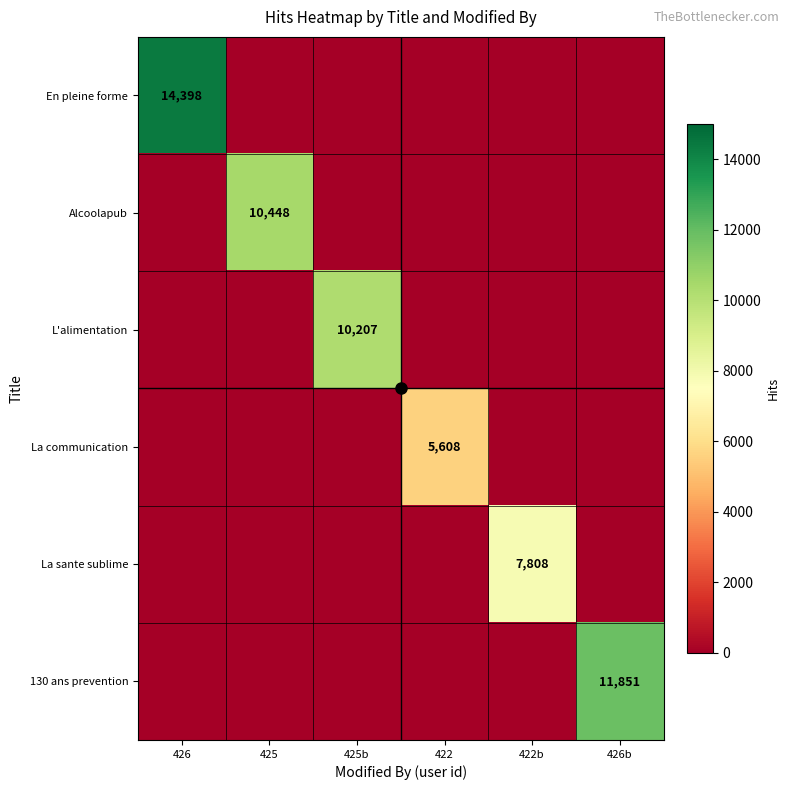

The L’alimentation c’est aussi... series shows -4720 at 422. True or false?

False